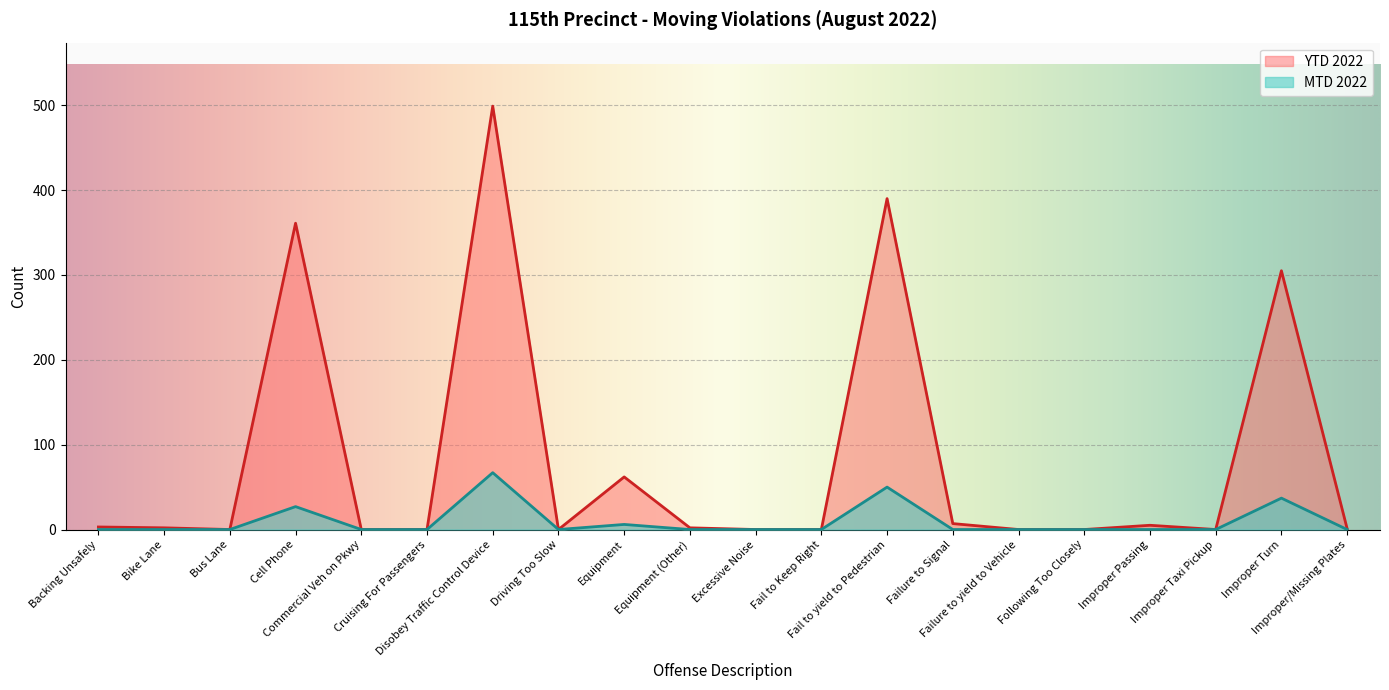

How many lines are shown in the chart?

2